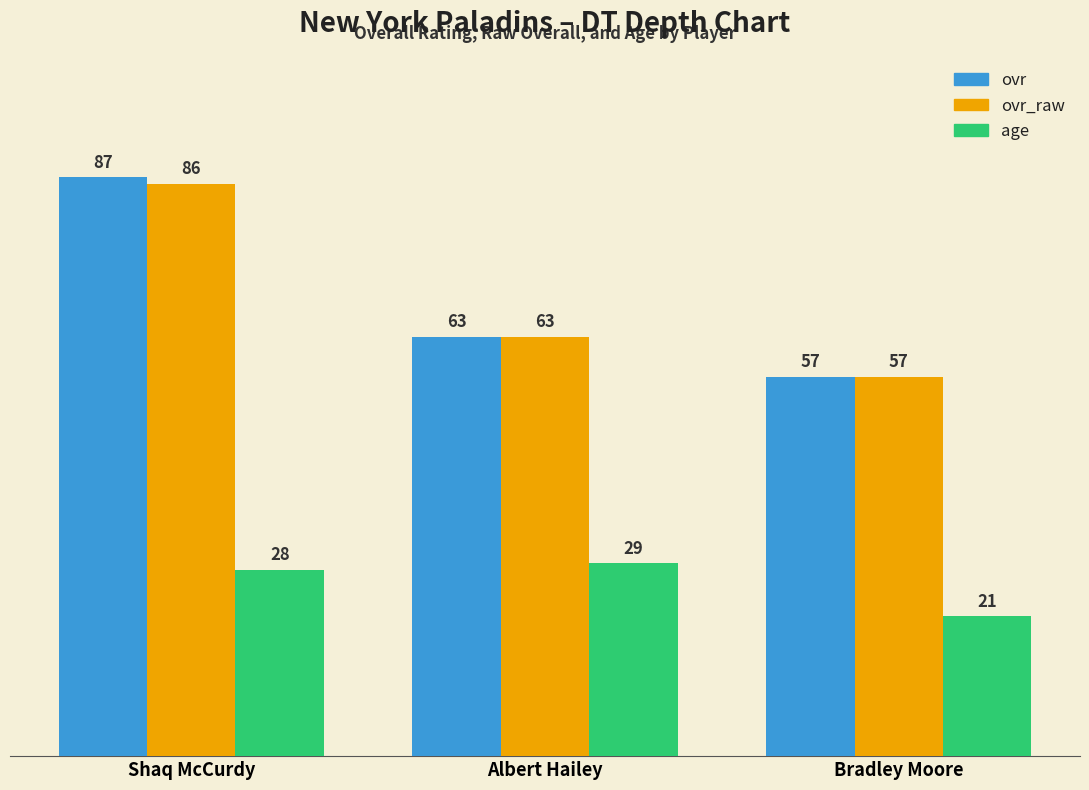

Rank the categories by ovr_raw value from highest to lowest.

Shaq McCurdy, Albert Hailey, Bradley Moore